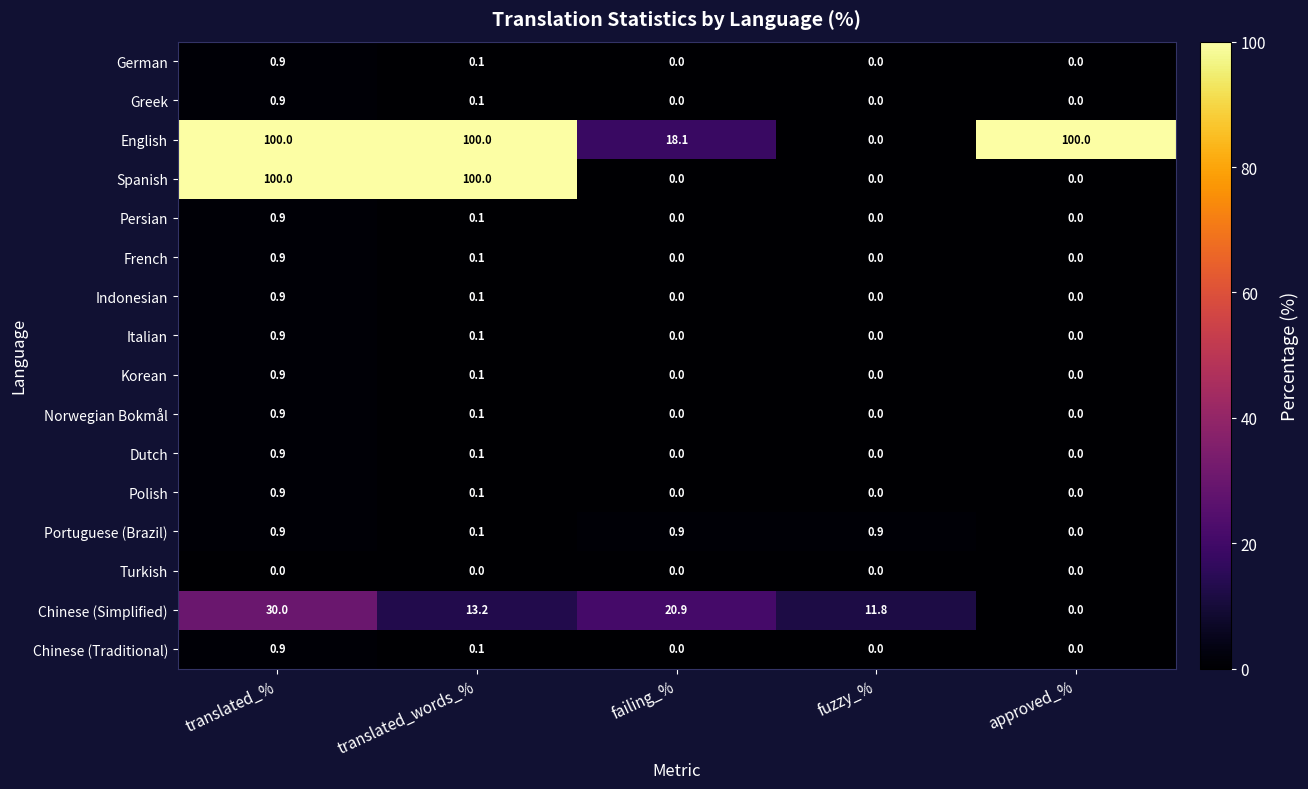

At how many categories does at least one series exceed 81?

3